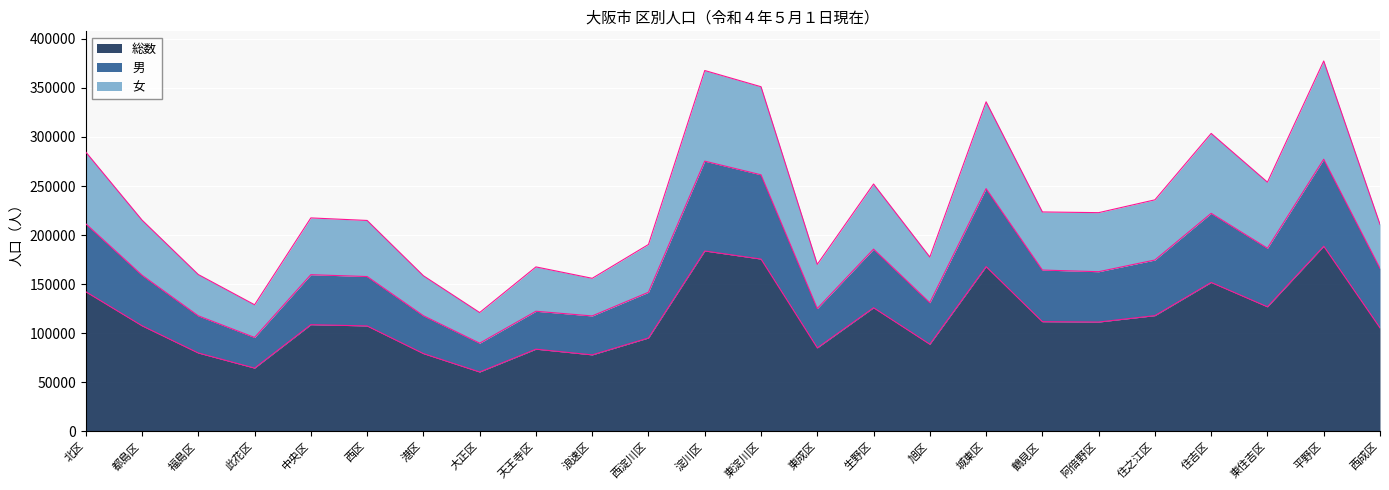

True or false: 総数 and 男 cross at least once.

False